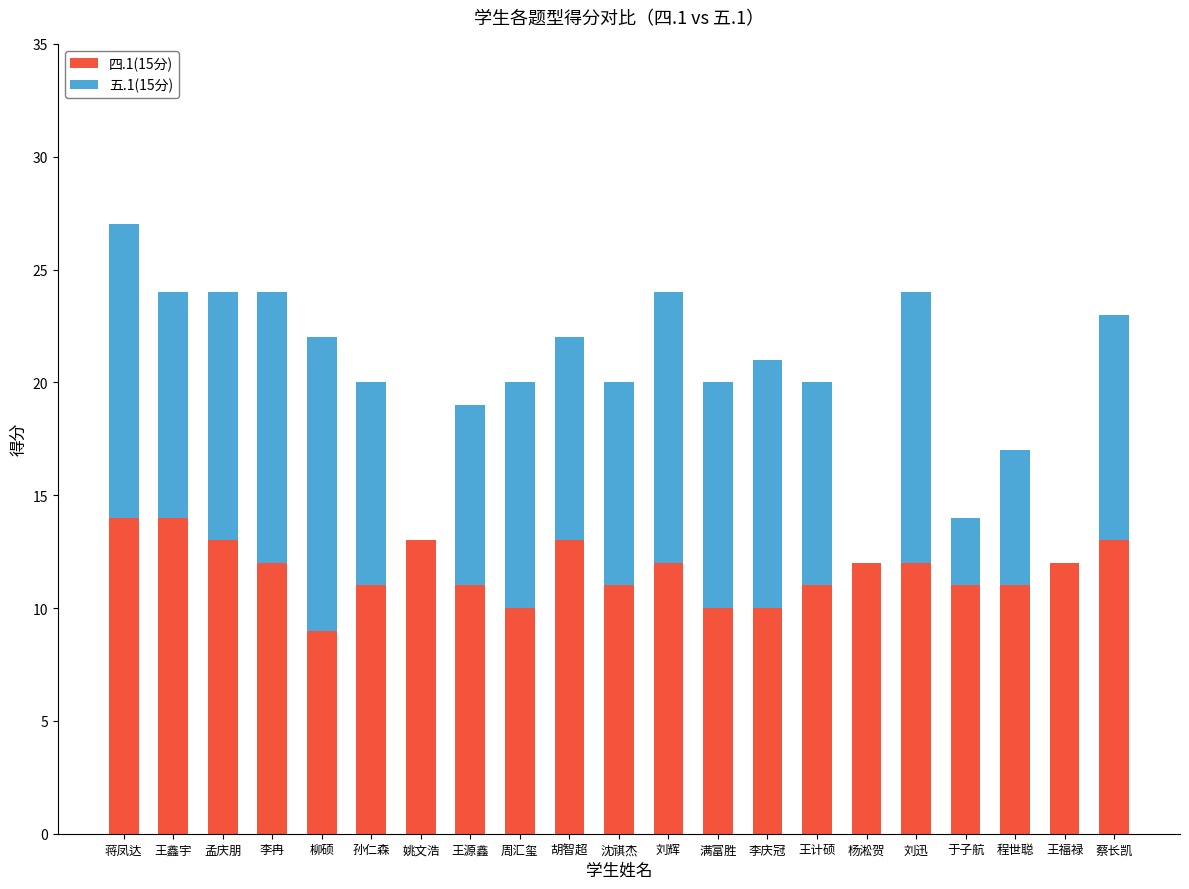

What is the total value across all series at 王计硕?

20